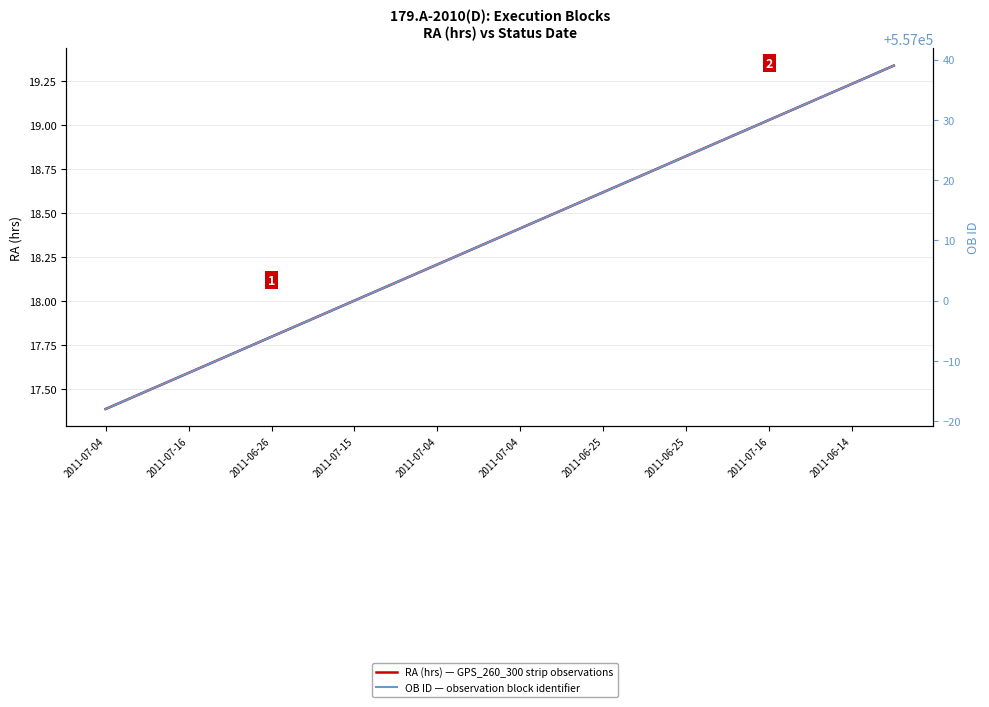

Which series has the widest spread of values?

OB ID — observation block identifier